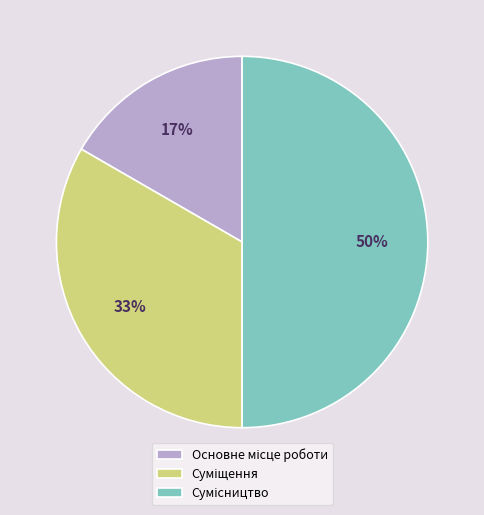

To the nearest percent, what is the difference between the largest and smallest slice percentages?

33%